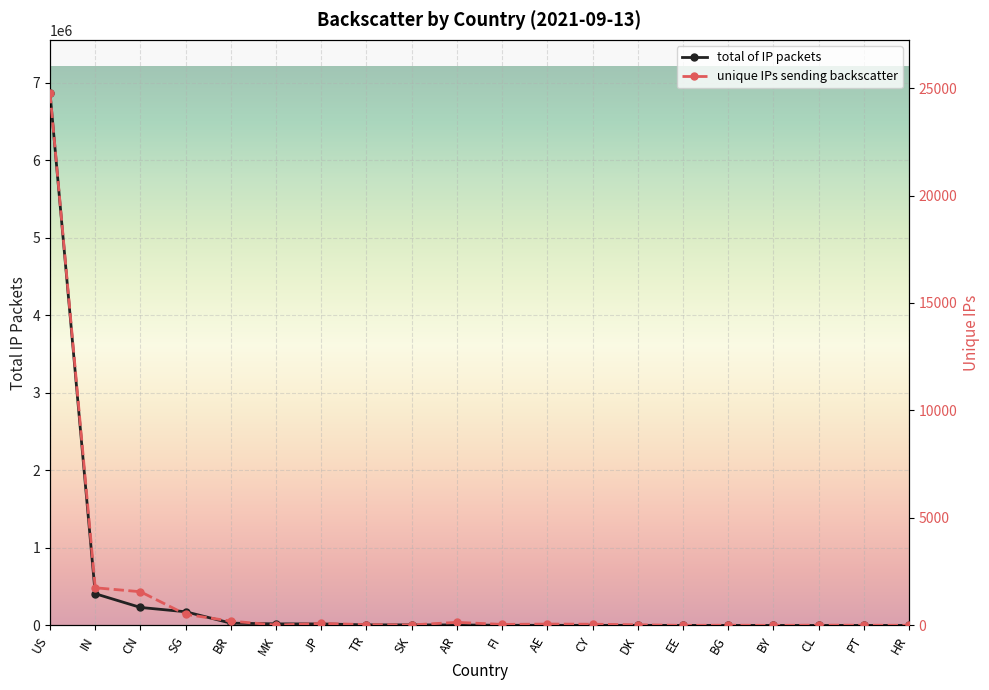

True or false: total of IP packets and unique IPs sending backscatter intersect in this chart.

False